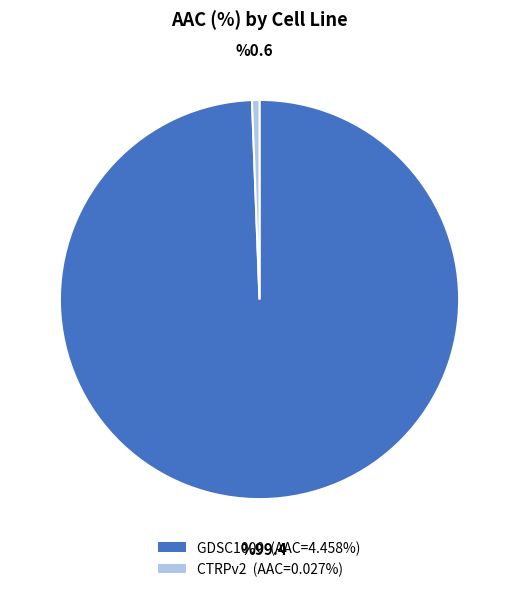

Which slice is the smallest?

CTRPv2